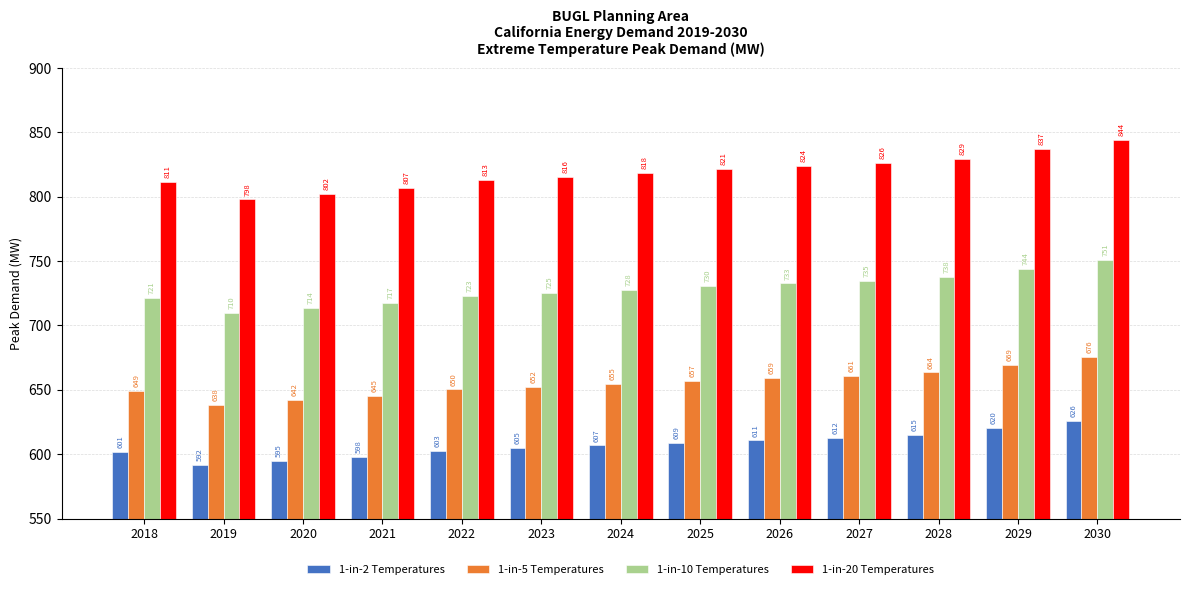

Does the chart contain any negative values?

No